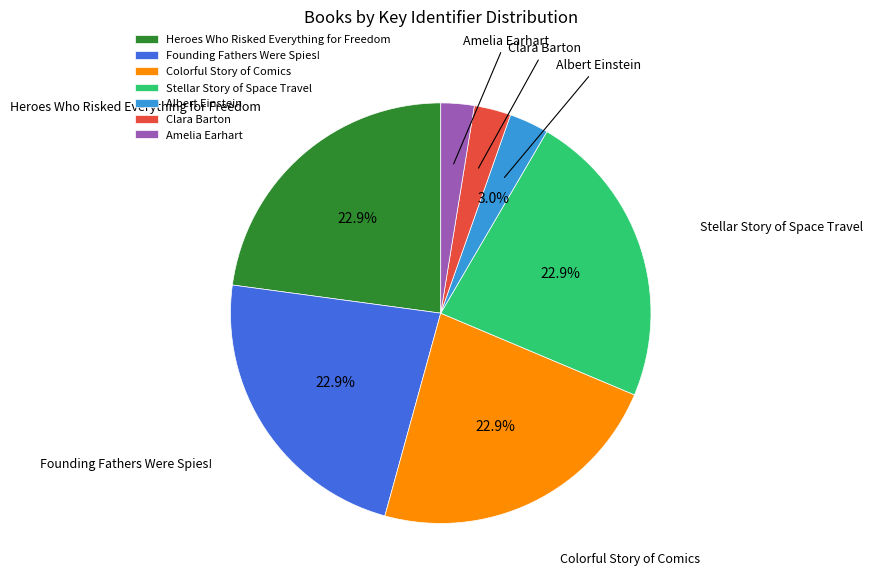

How many segments does this pie chart have?

7